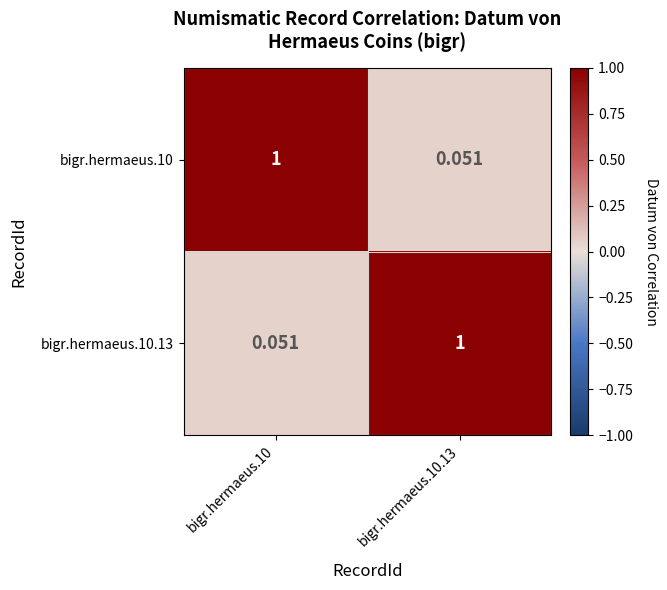

Is the value of bigr.hermaeus.10.13 at bigr.hermaeus.10.13 greater than the value of bigr.hermaeus.10 at bigr.hermaeus.10.13?

Yes